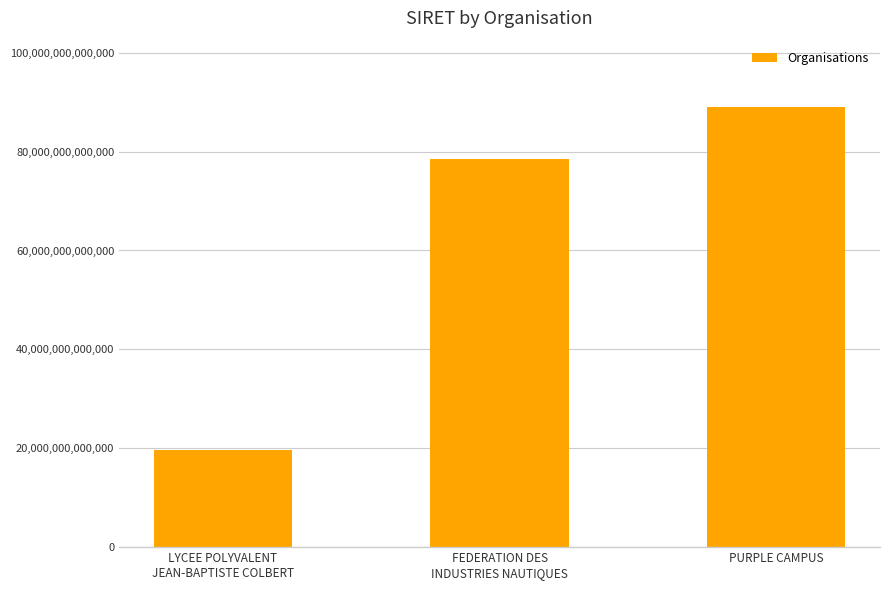

The value at LYCEE POLYVALENT
JEAN-BAPTISTE COLBERT is 19560026700049. True or false?

True